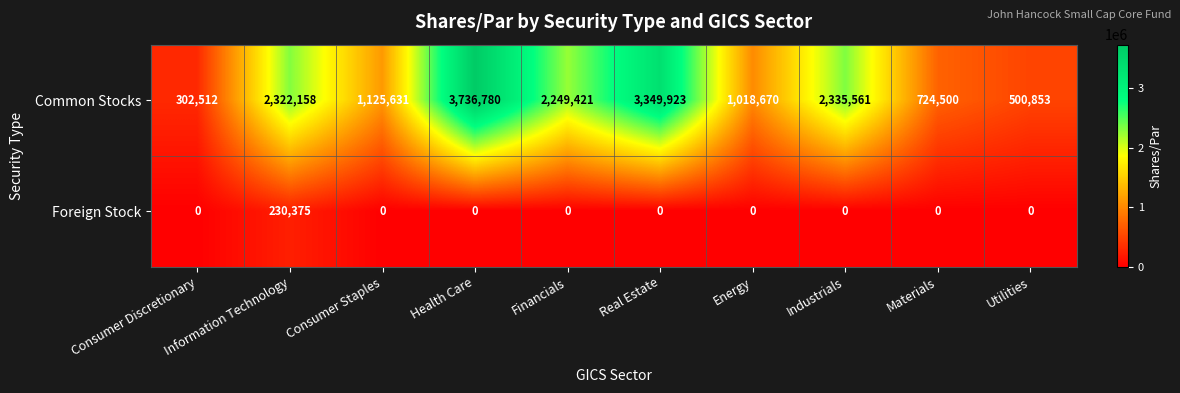

How many data points in Foreign Stock are above 0?

1